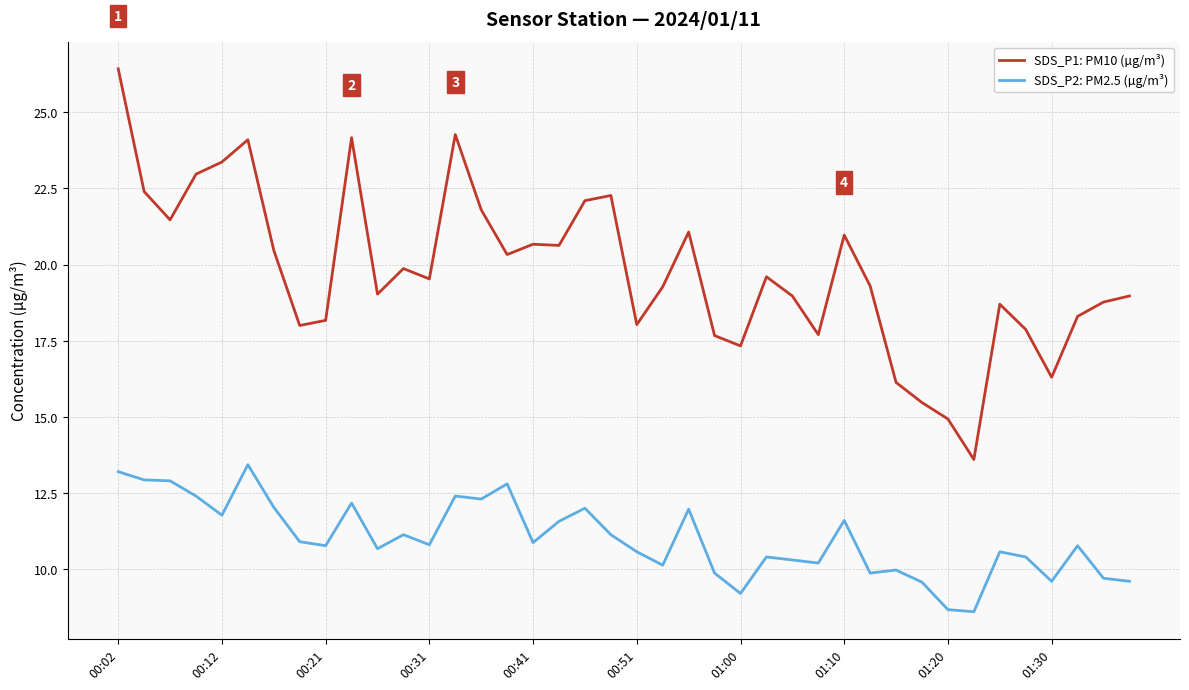

True or false: SDS_P2: PM2.5 (µg/m³) and SDS_P1: PM10 (µg/m³) intersect in this chart.

False